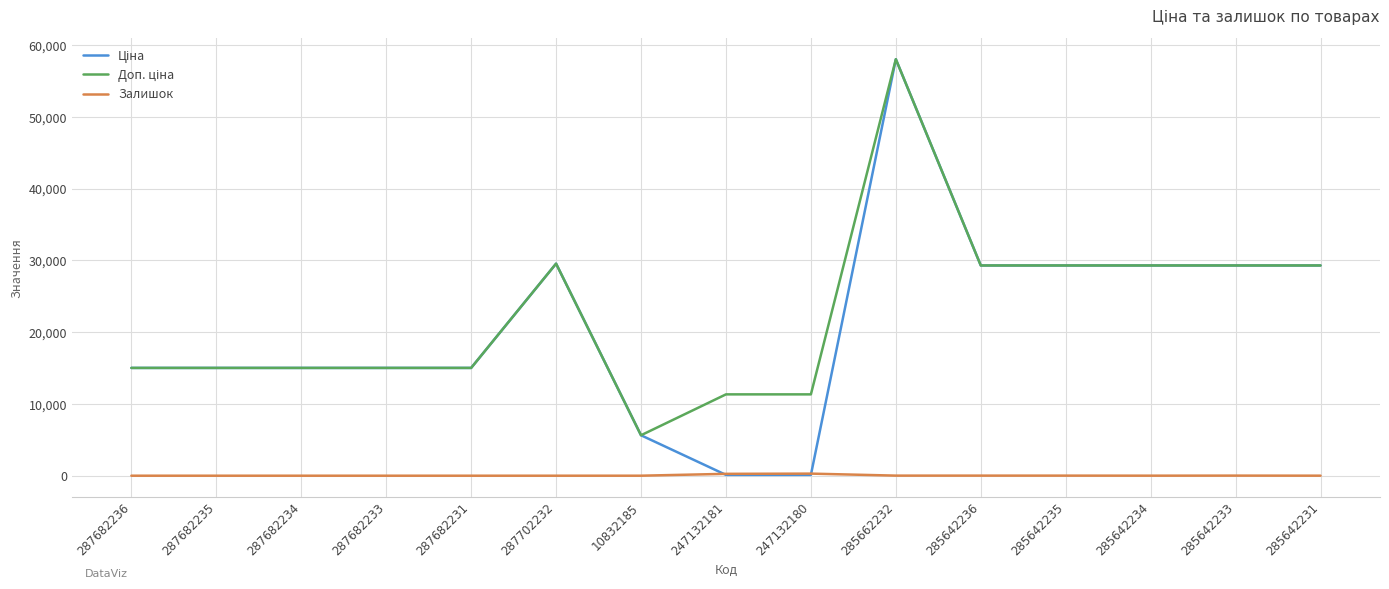

At which category is the sum across all series the highest?

285662232